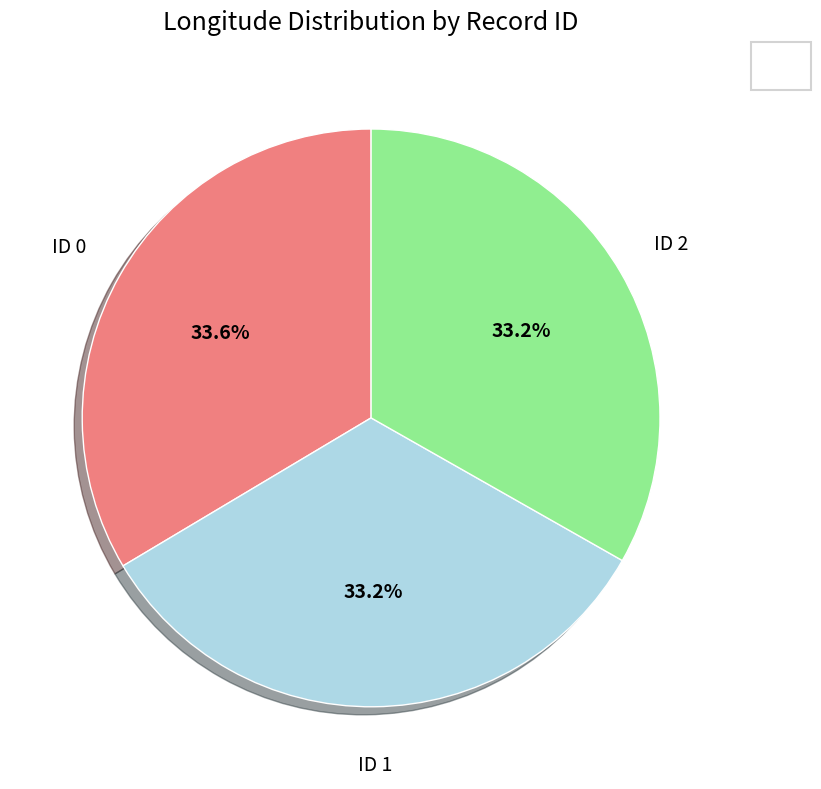

Is there any slice that represents more than half of the pie?

No